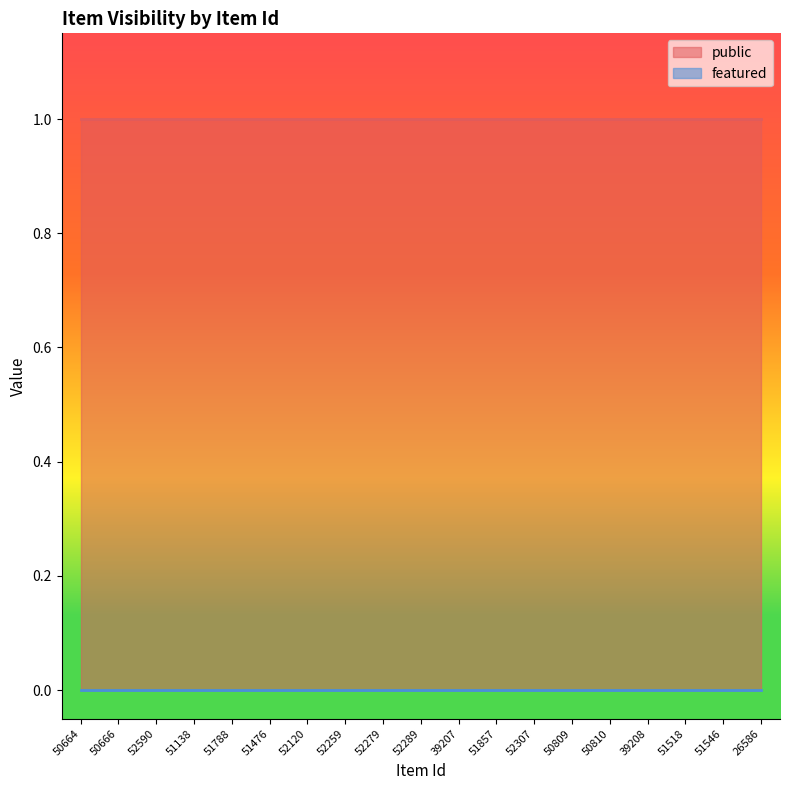

Reading left to right, extract all data points from this chart.

public: 50664=1	50666=1	52590=1	51138=1	51788=1	51476=1	52120=1	52259=1	52279=1	52289=1	39207=1	51857=1	52307=1	50809=1	50810=1	39208=1	51518=1	51546=1	26586=1
featured: 50664=0	50666=0	52590=0	51138=0	51788=0	51476=0	52120=0	52259=0	52279=0	52289=0	39207=0	51857=0	52307=0	50809=0	50810=0	39208=0	51518=0	51546=0	26586=0